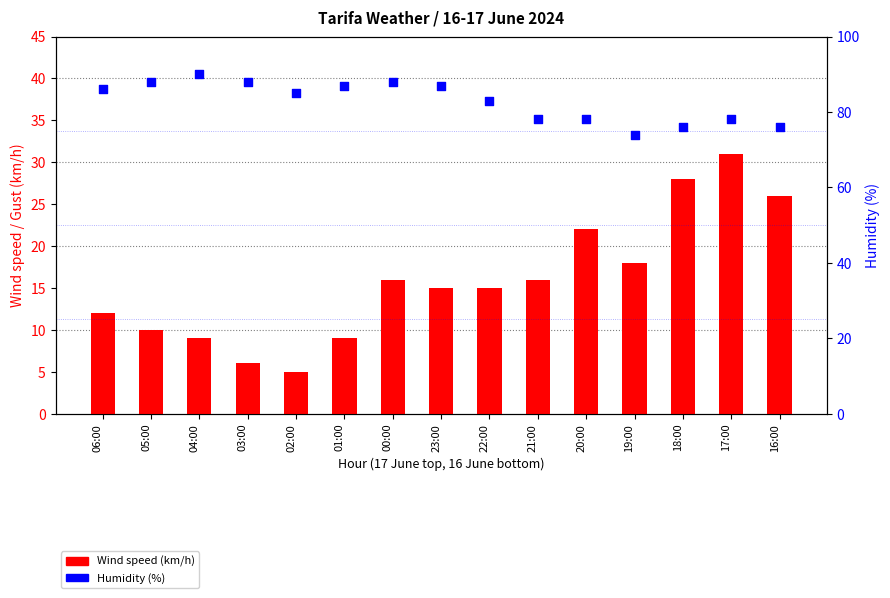

Which series has the largest Y range (max minus min)?

Wind speed (km/h)